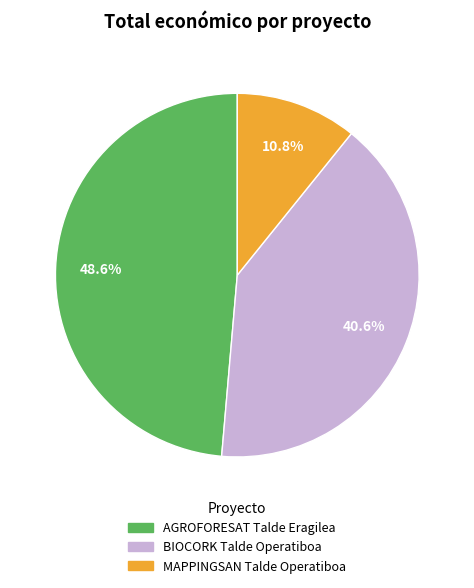

Which slice is the smallest?

MAPPINGSAN